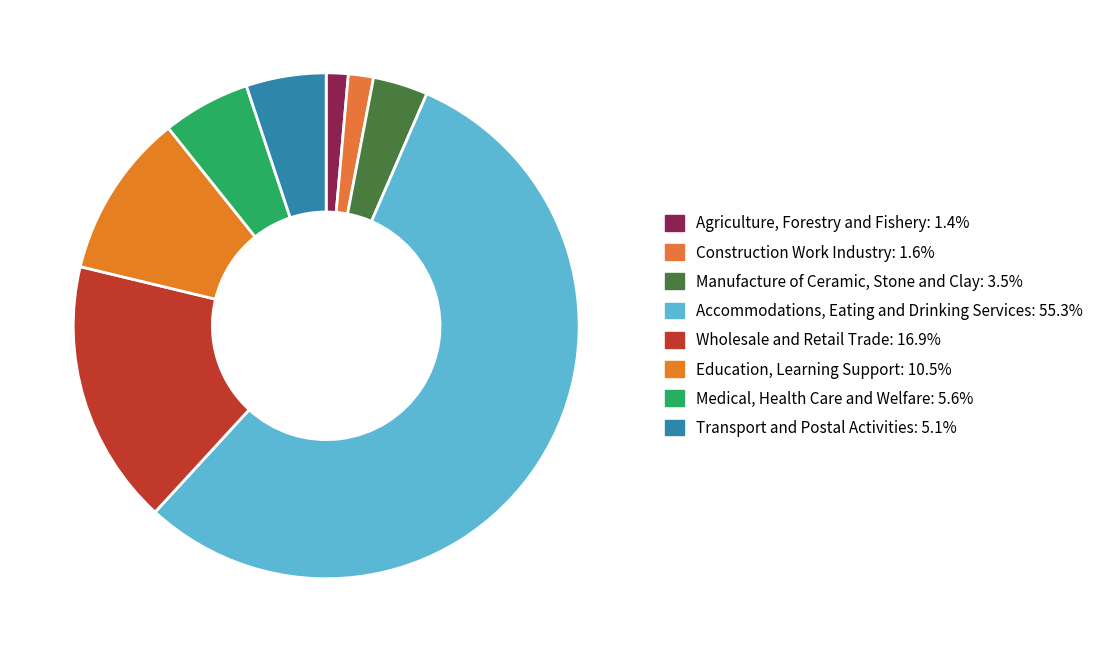

Do Transport and Postal Activities and Education, Learning Support together represent more than half of the pie?

No